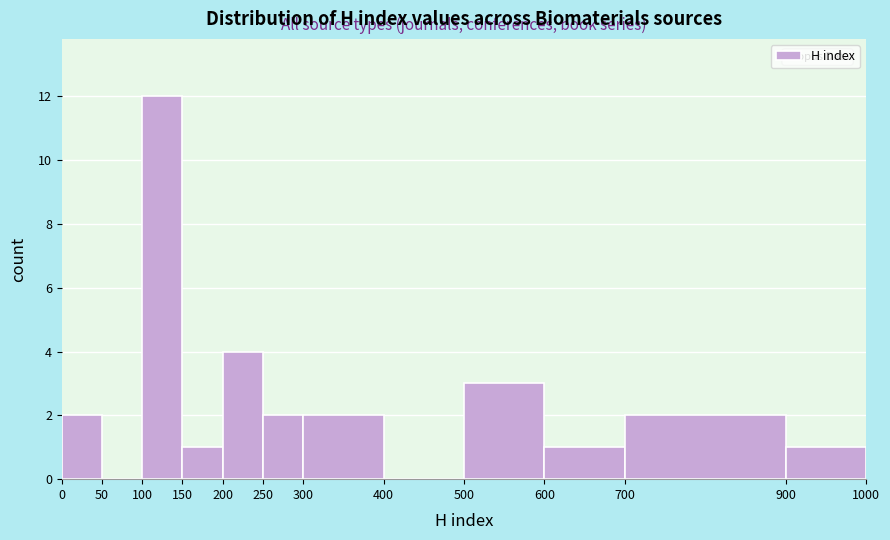

Over which range of the x-axis is the bar tallest?

100 to 150